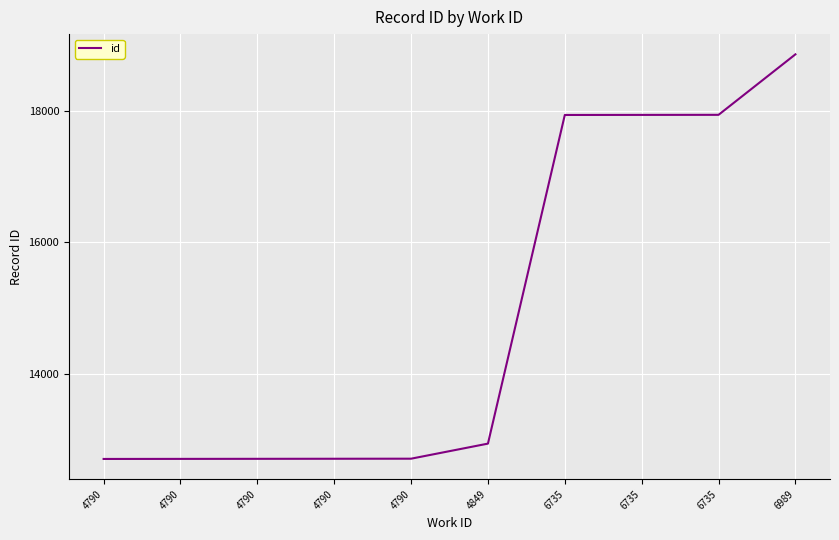

Reading right to left, list all the values displayed in this chart.

18857	17938	17937	17936	12943	12714	12713	12712	12711	12710